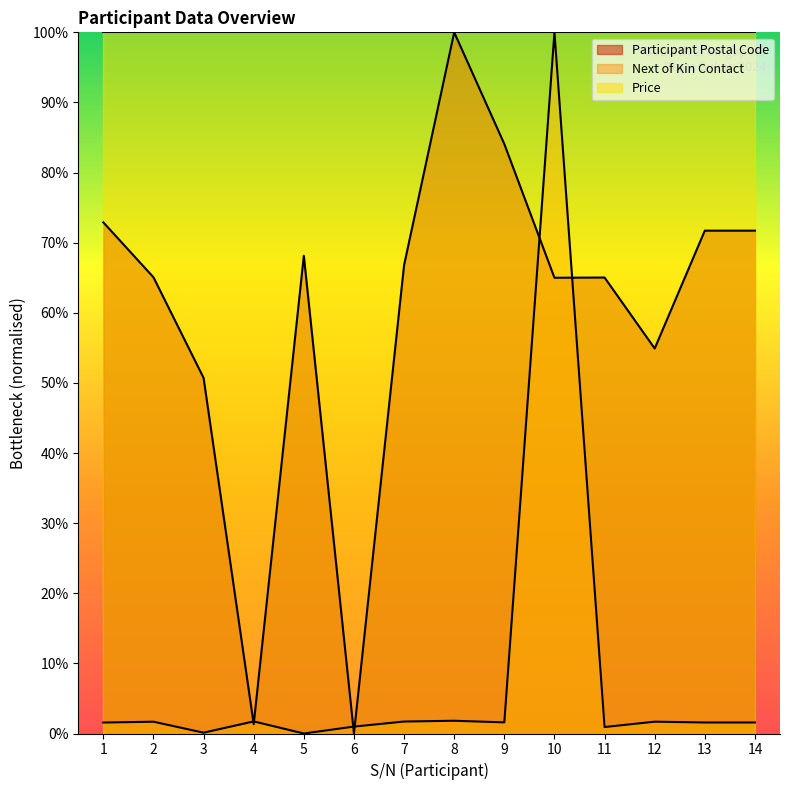

How many times do Participant Postal Code and Next of Kin Contact cross each other?

6